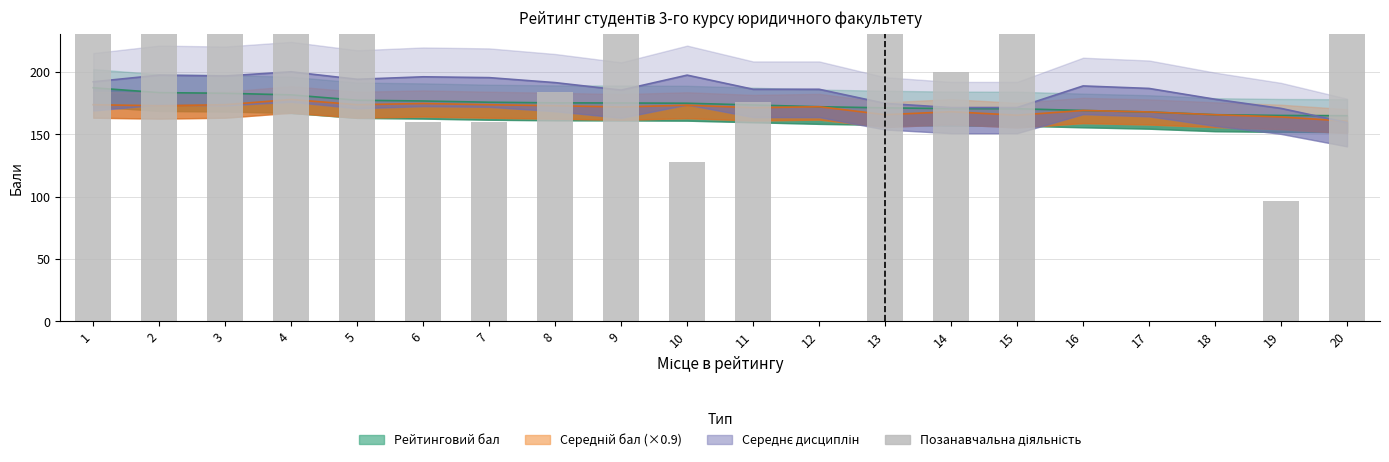

The value at 17 is 509.4. True or false?

False